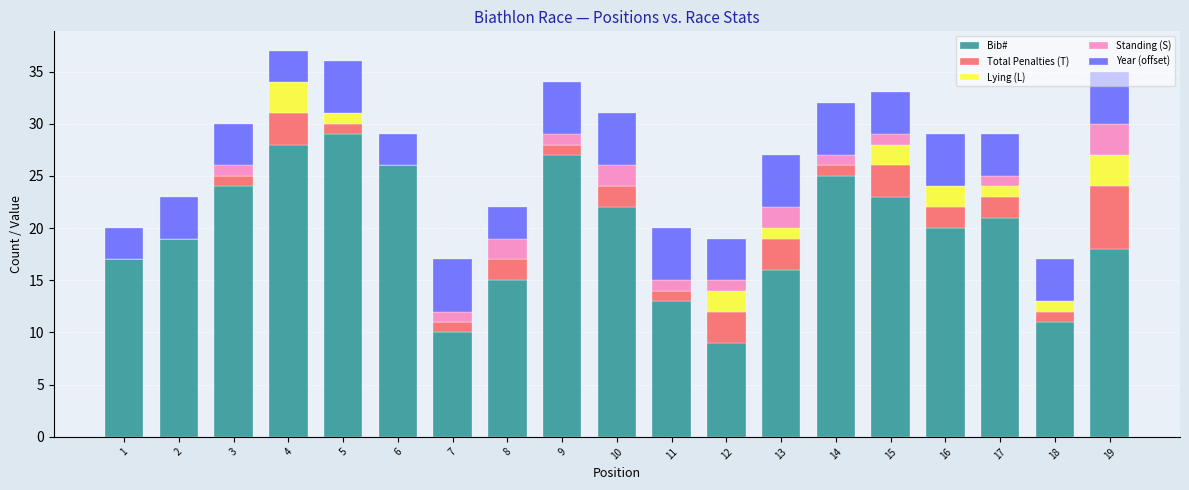

What are all the series names shown in the legend?

Bib#, Total Penalties (T), Lying (L), Standing (S), Year (offset)